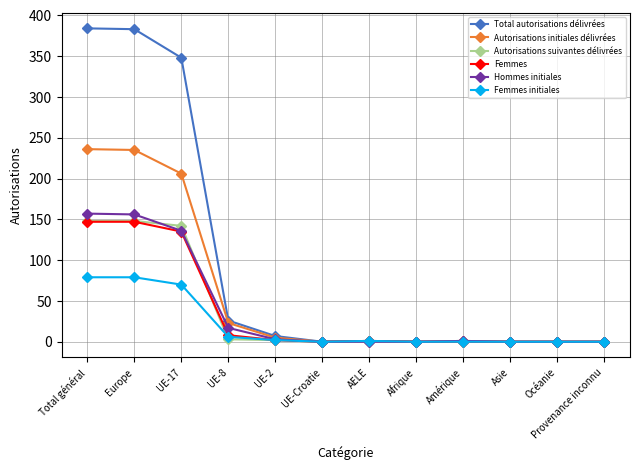

What is the label of the 4th point from the left?

UE-8